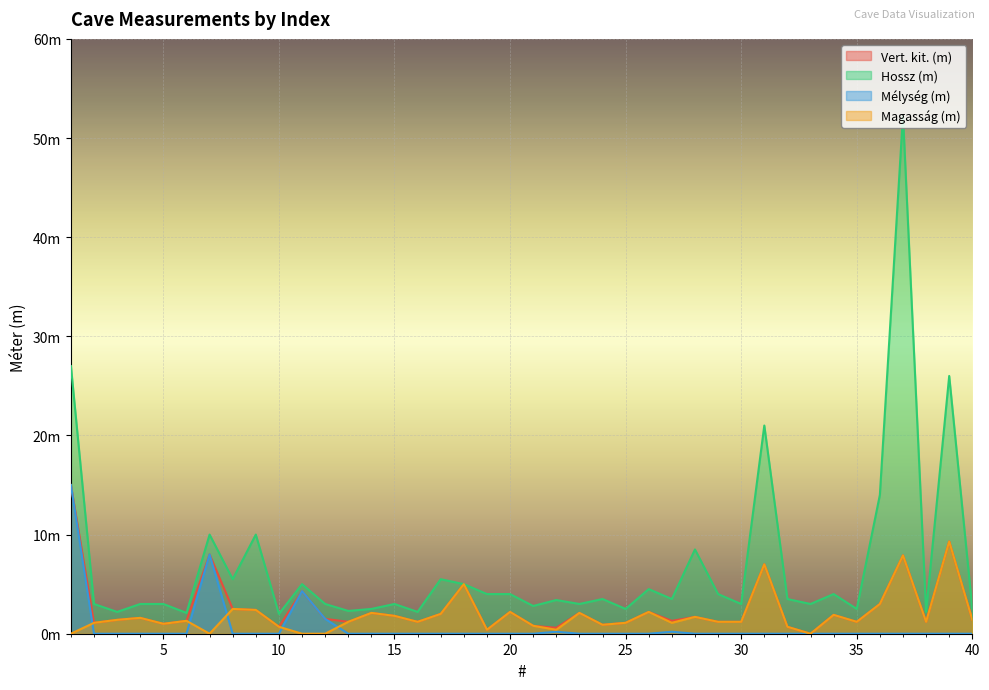

True or false: Hossz (m) has a value of 4.0 at 20.

True